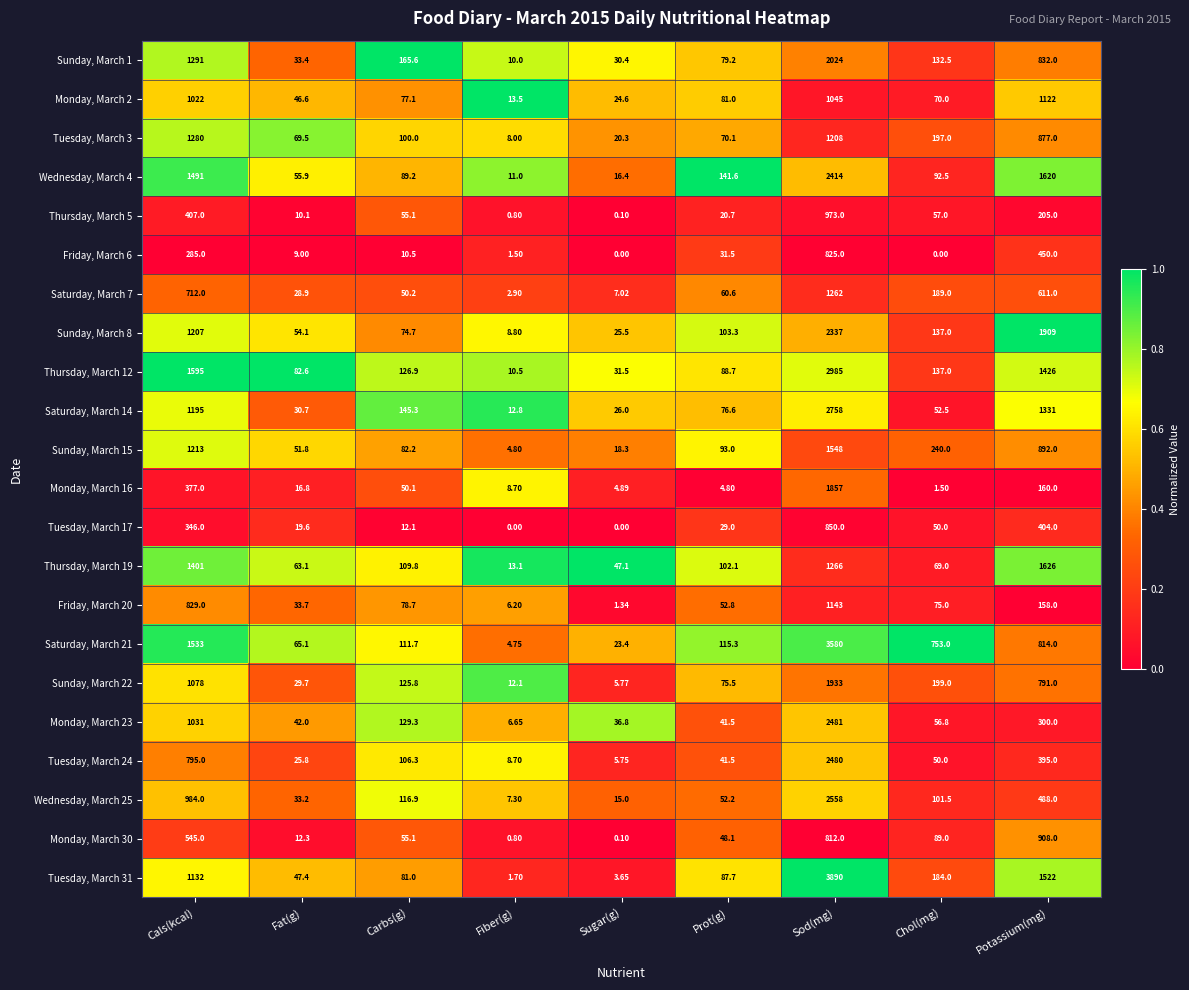

Where is Saturday, March 21 nearest to the value 1792?

Cals(kcal)